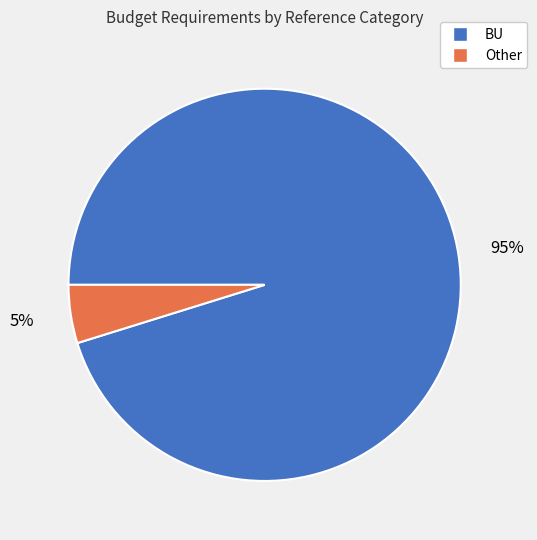

Rank the categories by value from lowest to highest.

Other, BU